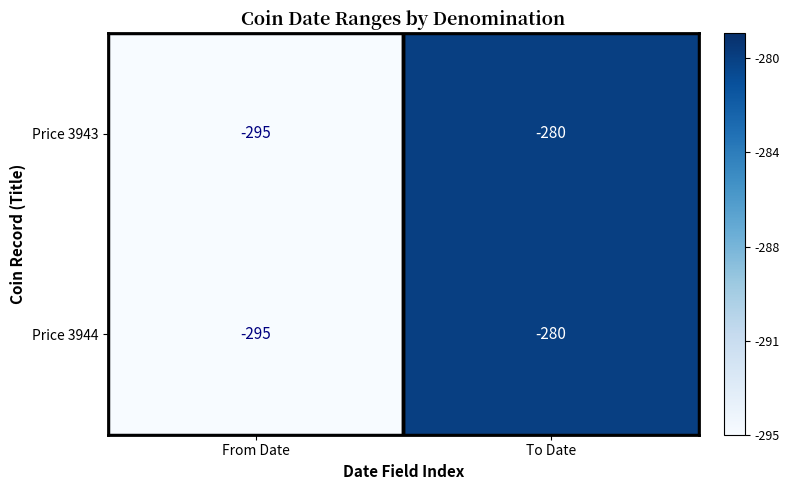

Read the Price 3944 value at To Date.

-280